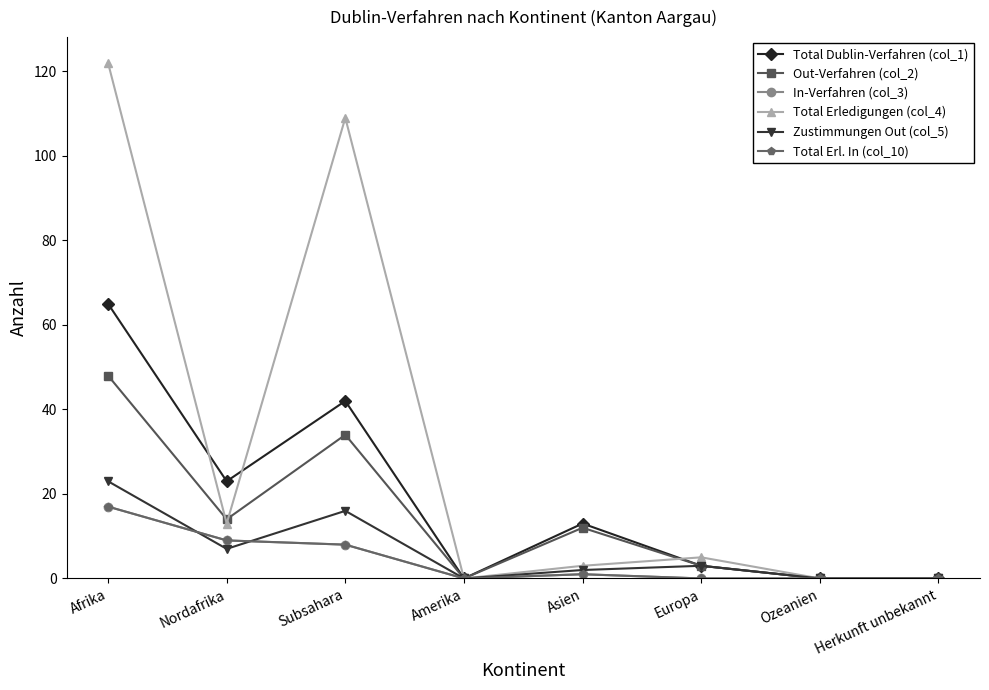

Rank the series by their maximum value, from highest to lowest.

Total Erledigungen (col_4), Total Dublin-Verfahren (col_1), Out-Verfahren (col_2), Zustimmungen Out (col_5), In-Verfahren (col_3), Total Erl. In (col_10)